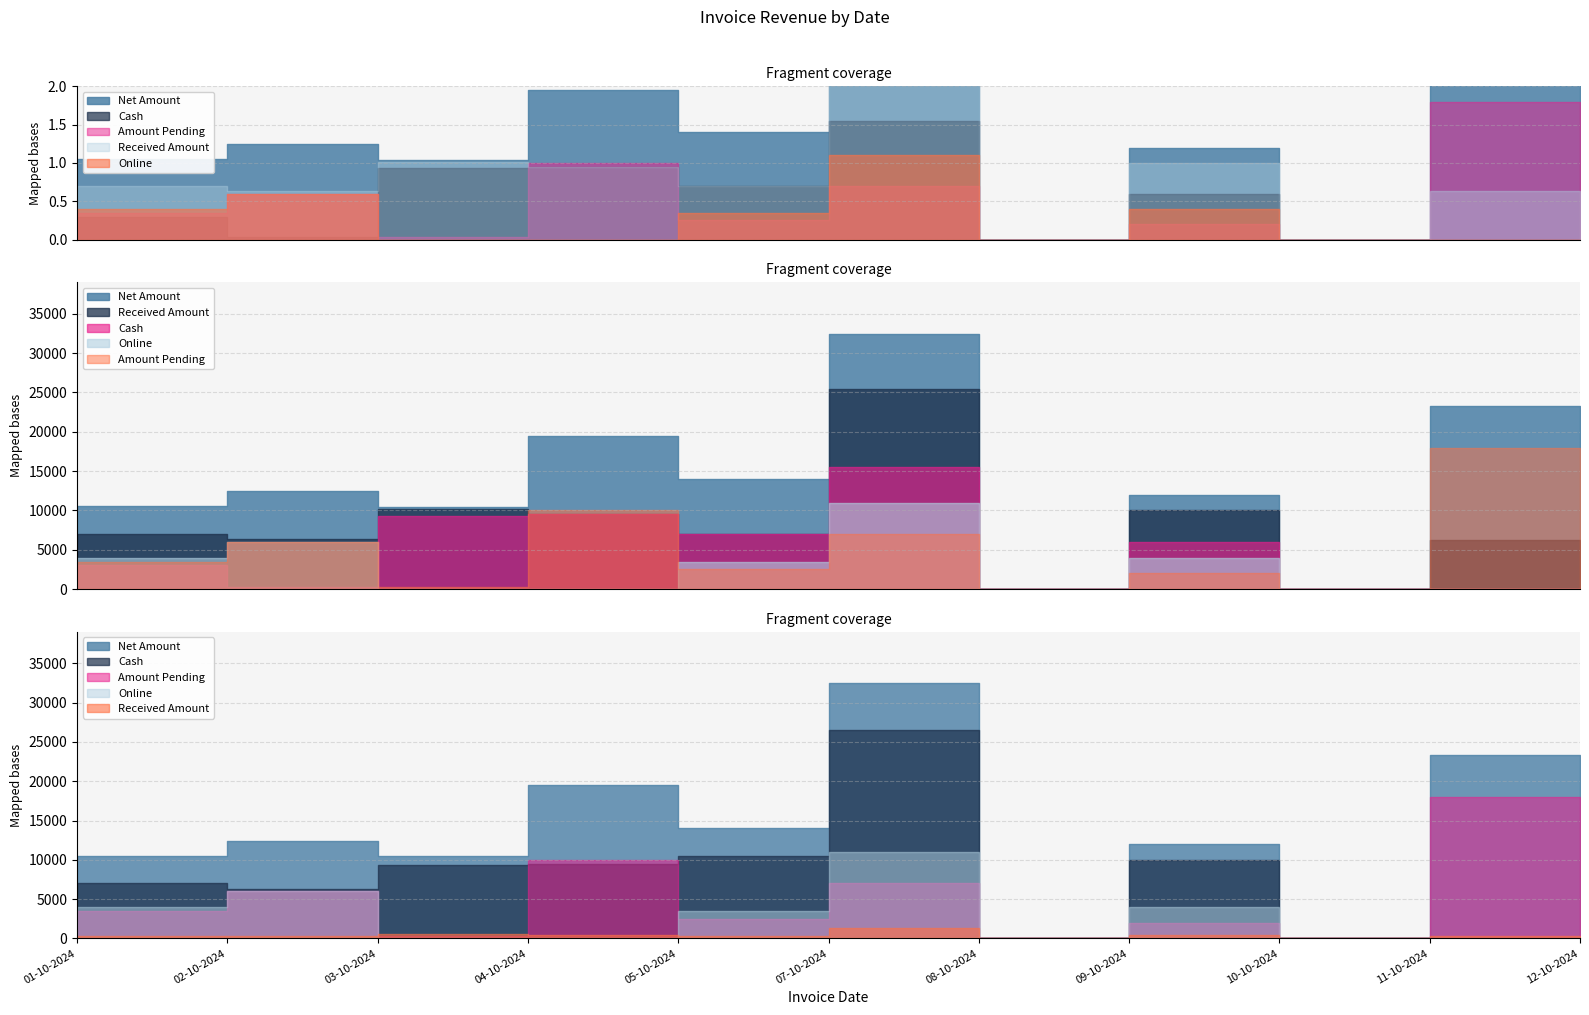

The value of Net Amount at 03-10-2024 is 5421. True or false?

False